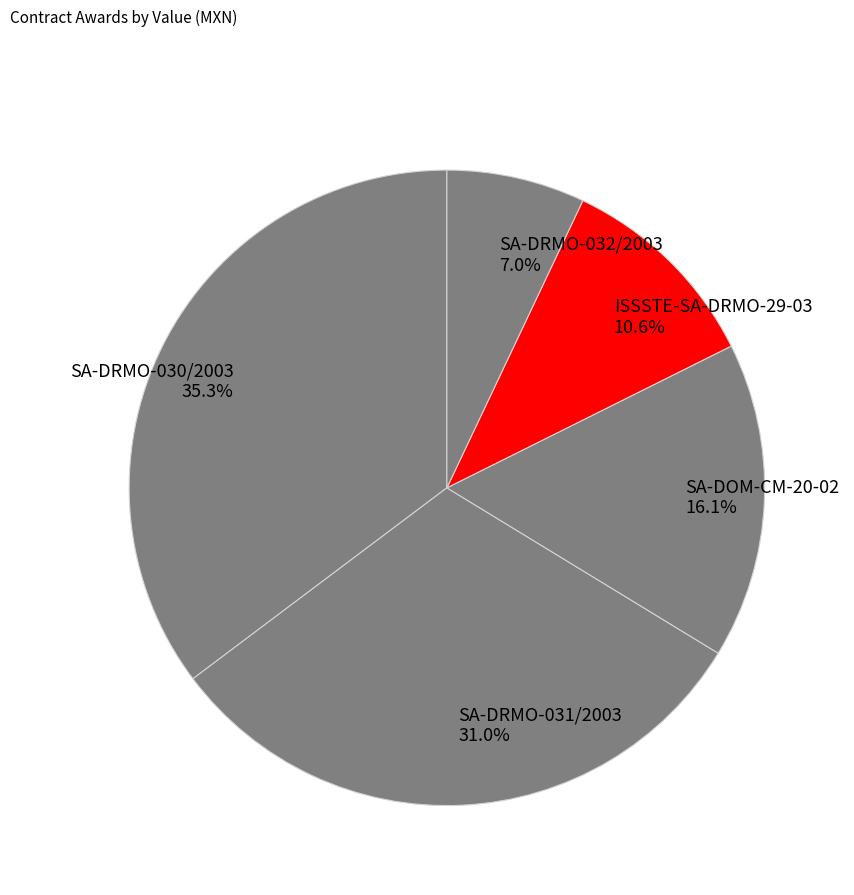

Between SA-DRMO-030/2003 and SA-DOM-CM-20-02, which is larger?

SA-DRMO-030/2003